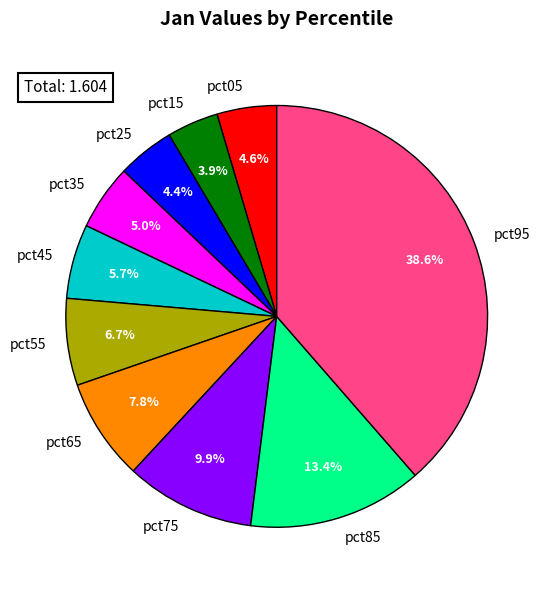

Is pct45 the majority of the pie?

No